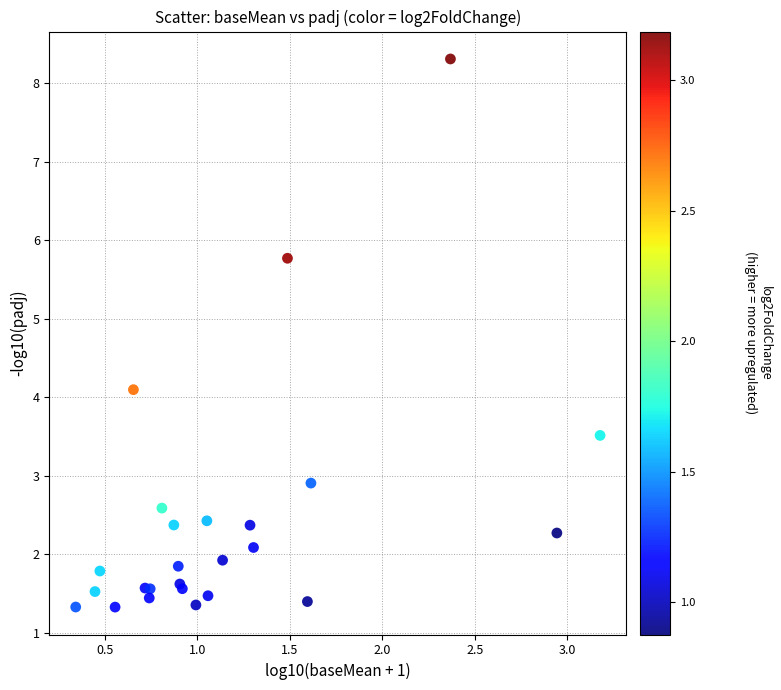

What Y value in the scatter plot is closest to 4?

4.1